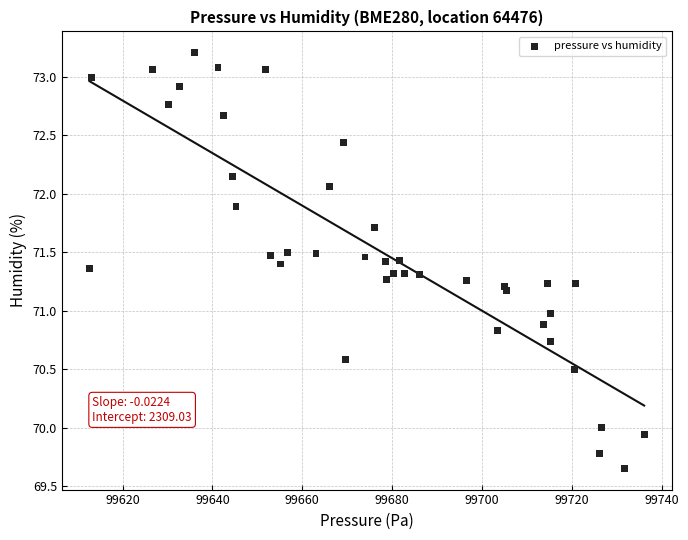

What is the range of X values (max minus min)?

123.5